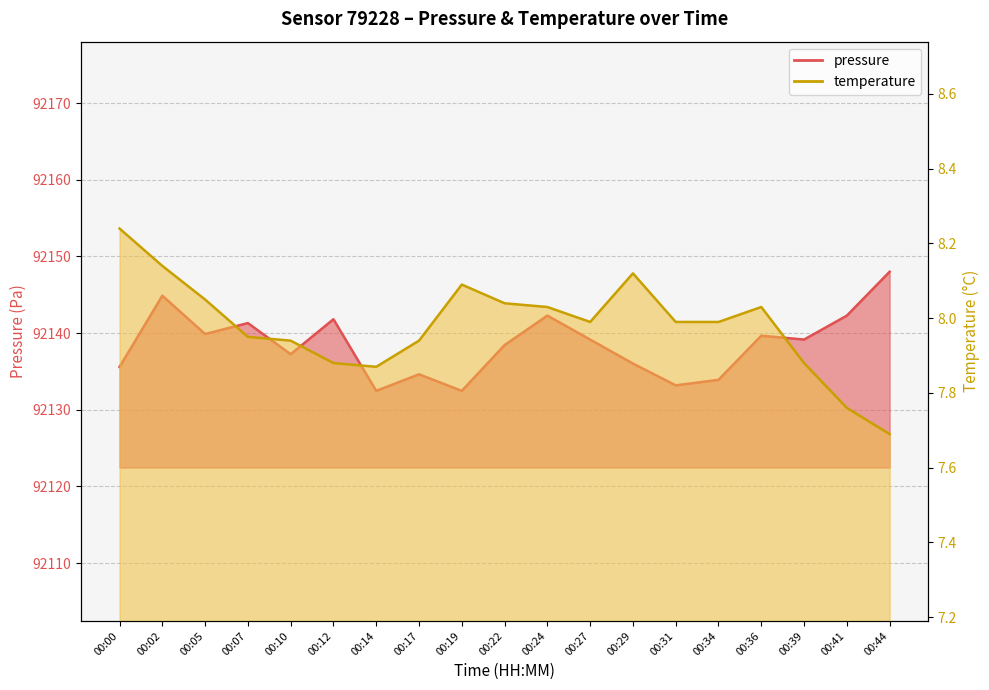

The value of temperature at 00:10 is 7.9. True or false?

True